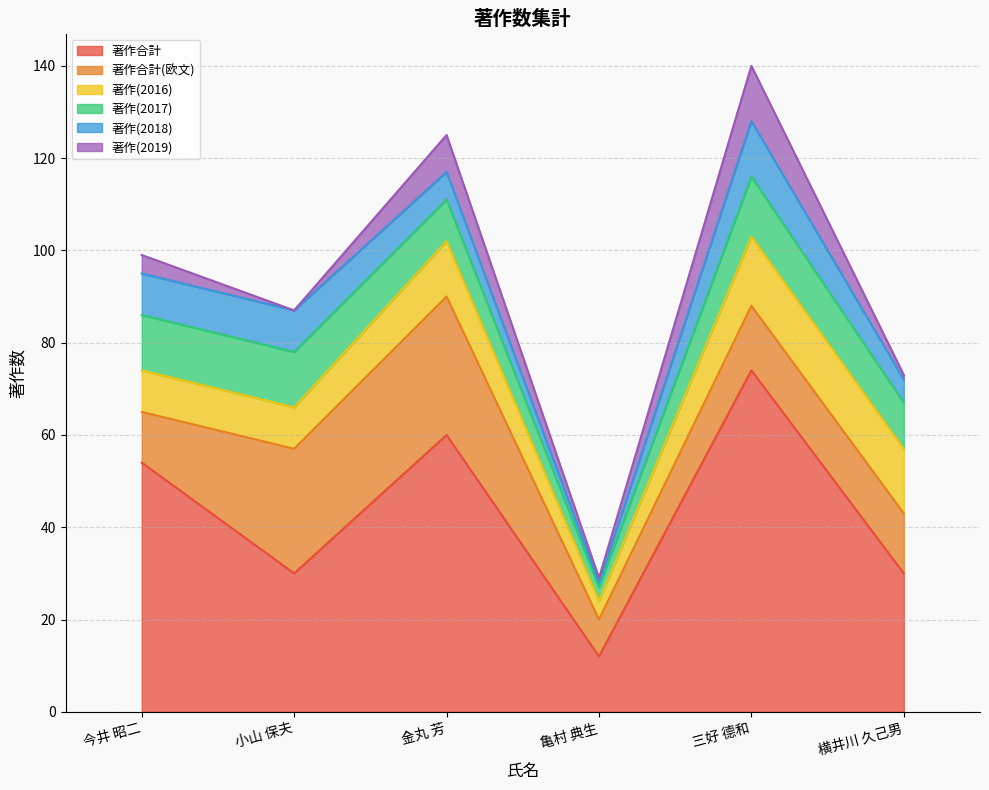

The 著作合計(欧文) series shows 4 at 亀村 典生. True or false?

False